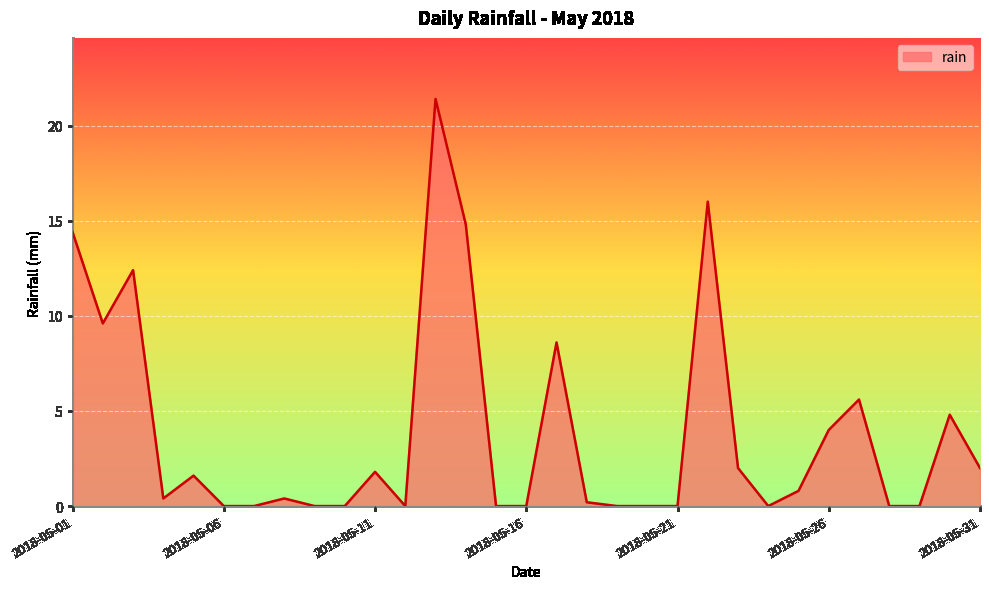

What is the greatest value displayed?

21.4